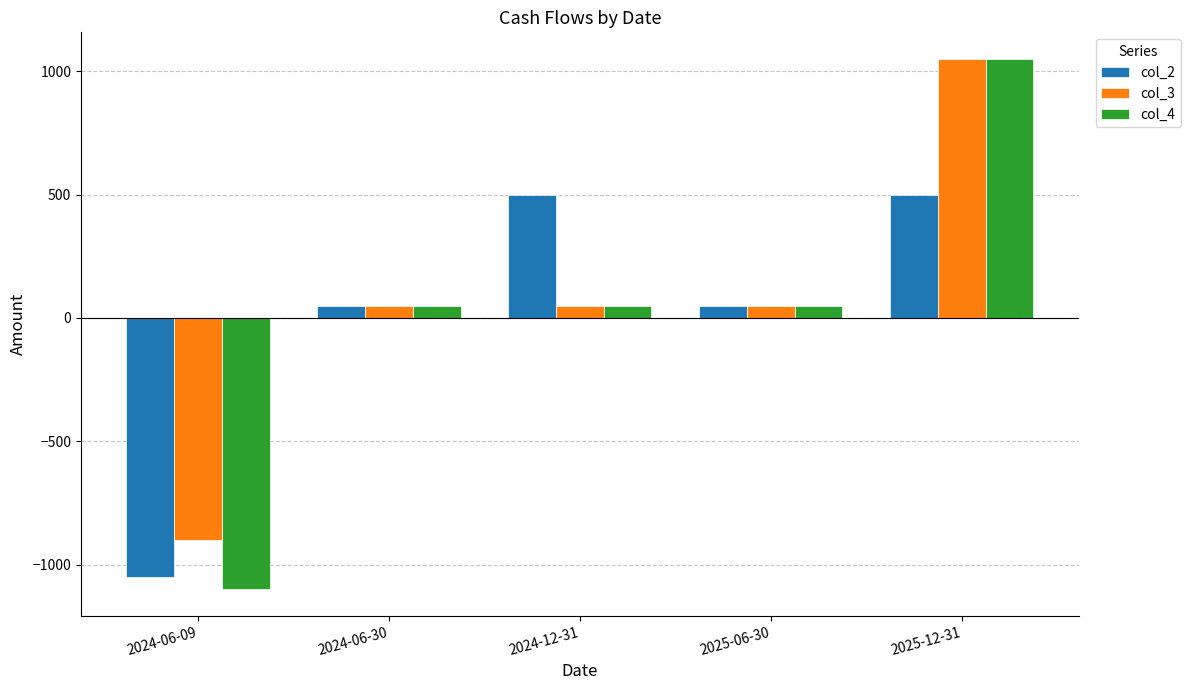

True or false: col_2 has a value of 500 at 2024-12-31.

True